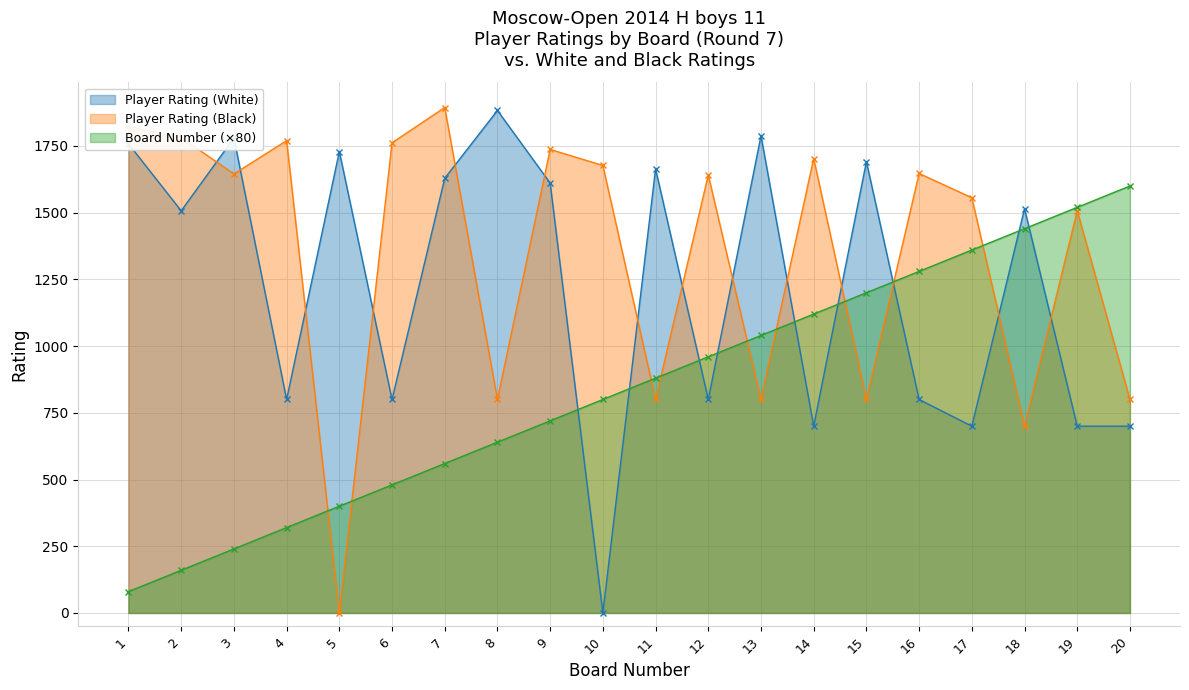

True or false: Board Number has more than 2 points higher than both neighbors.

False